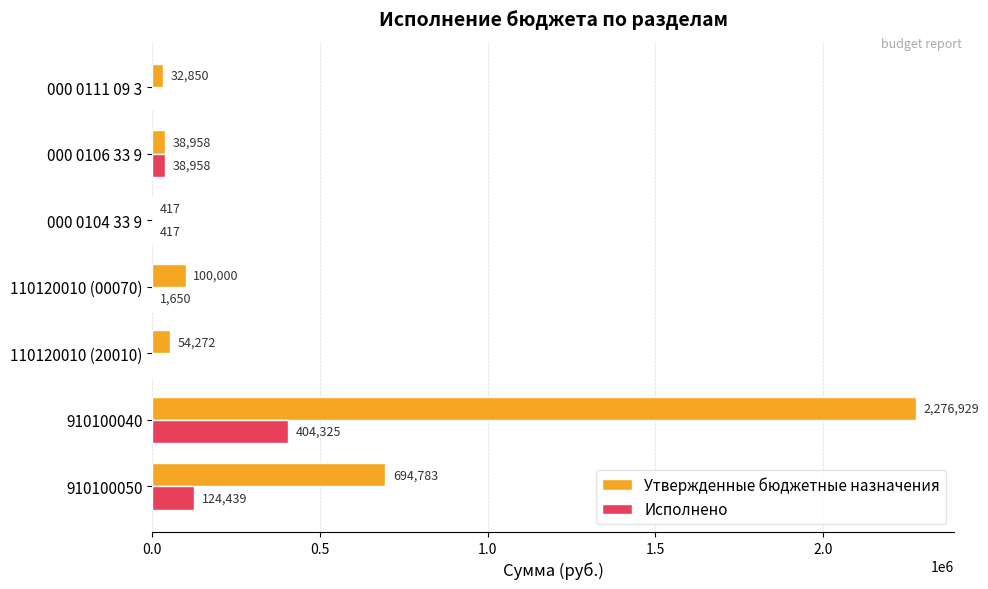

The value of Исполнено at 910100040 is 404325.2. True or false?

True